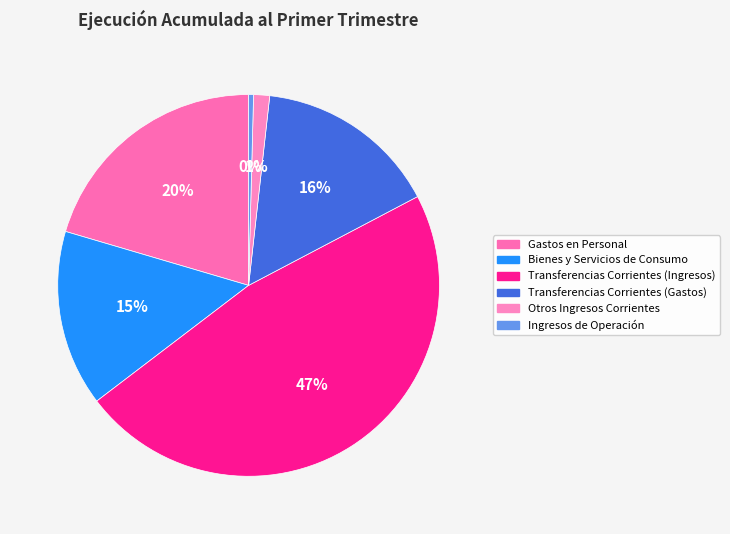

Does Transferencias Corrientes (Gastos) account for over 50% of the chart?

No